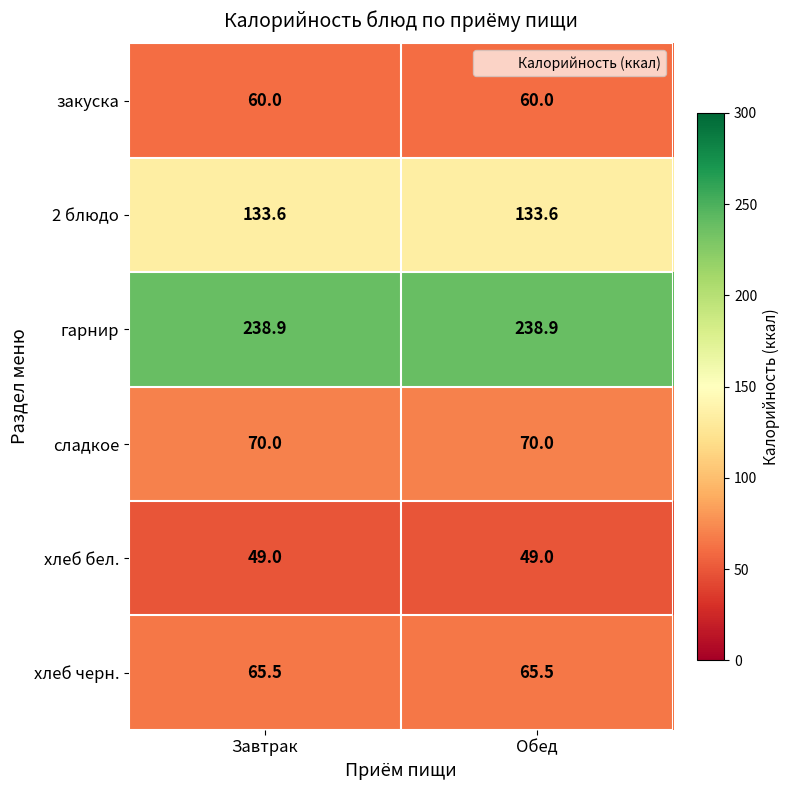

Reading left to right, list all the values displayed in this chart.

закуска: Завтрак=60.0	Обед=60.0
2 блюдо: Завтрак=133.6	Обед=133.6
гарнир: Завтрак=238.9	Обед=238.9
сладкое: Завтрак=70.0	Обед=70.0
хлеб бел.: Завтрак=49.0	Обед=49.0
хлеб черн.: Завтрак=65.5	Обед=65.5